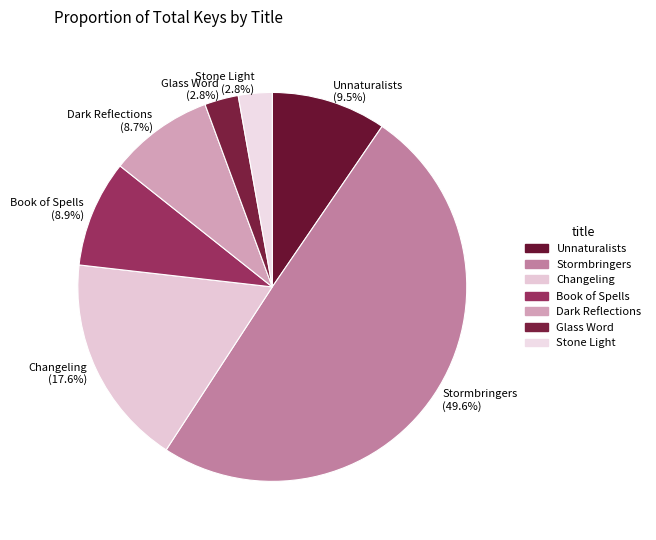

What is the total percentage of Book of Spells (8.9%) and Unnaturalists (9.5%)?

18.4%